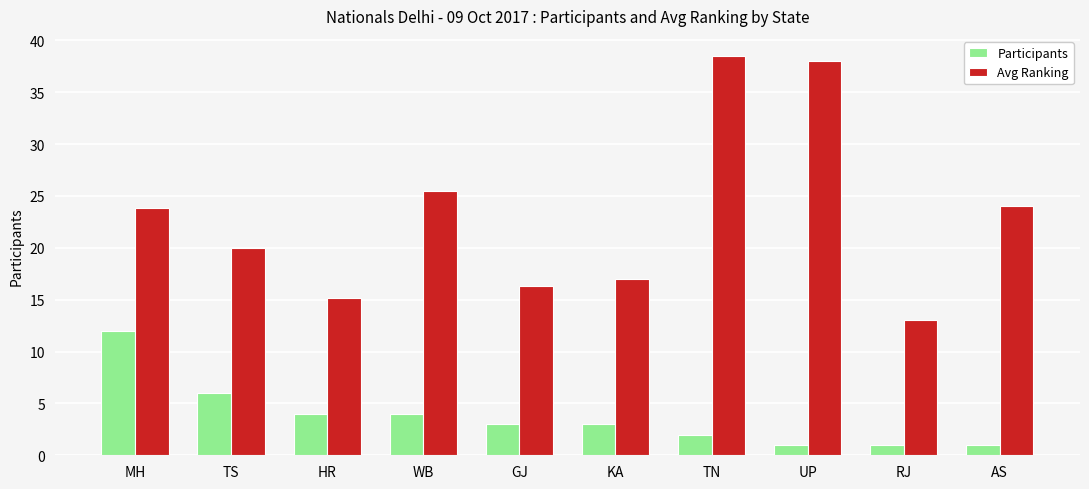

What is the value of the Participants bar at the 5th from the left?

3.0